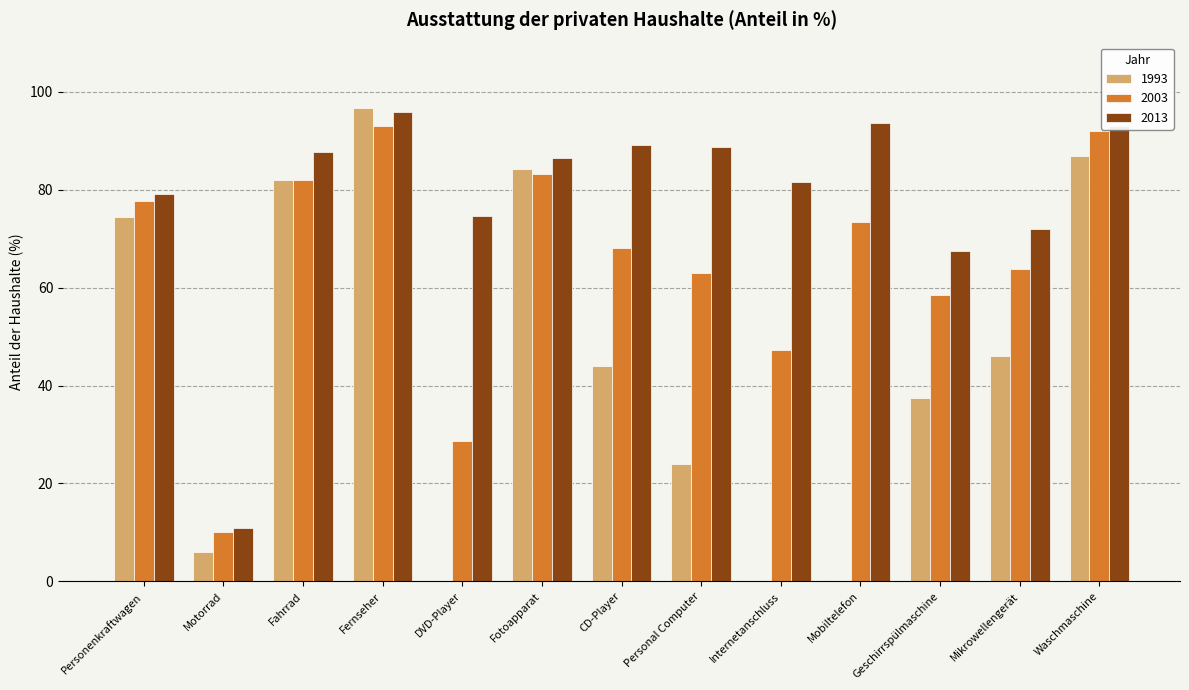

Is the value of 2013 at Geschirrspülmaschine greater than the value of 1993 at Geschirrspülmaschine?

Yes